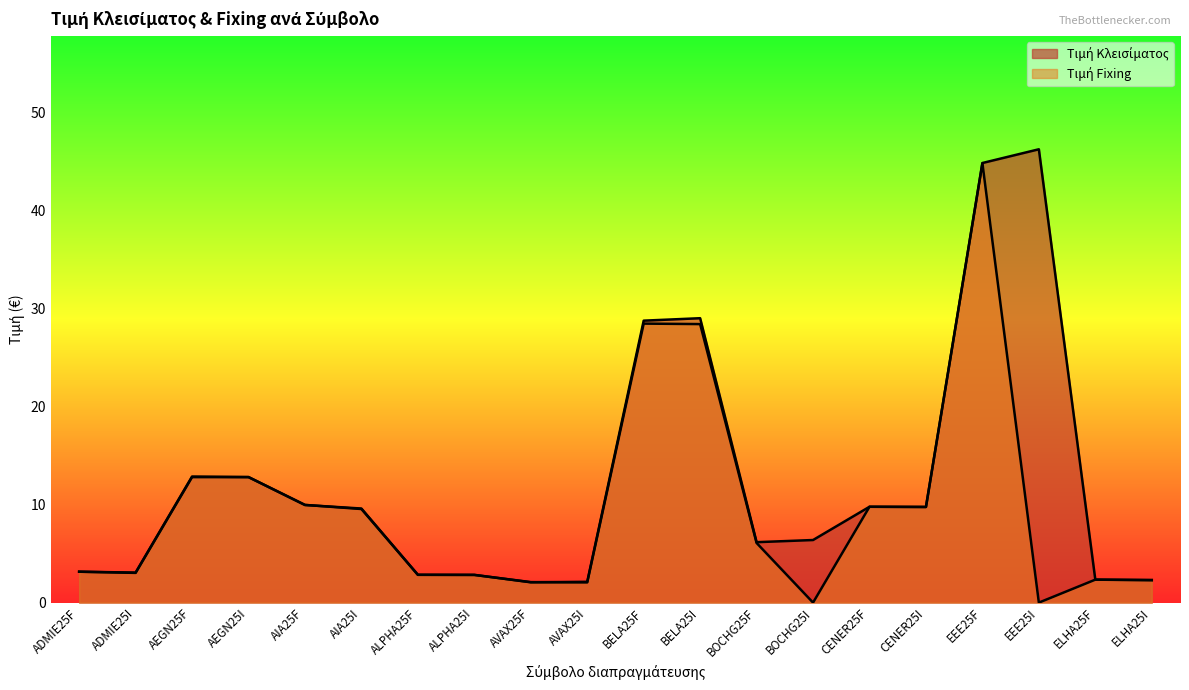

What is the label of the 19th point from the right?

ADMIE25I